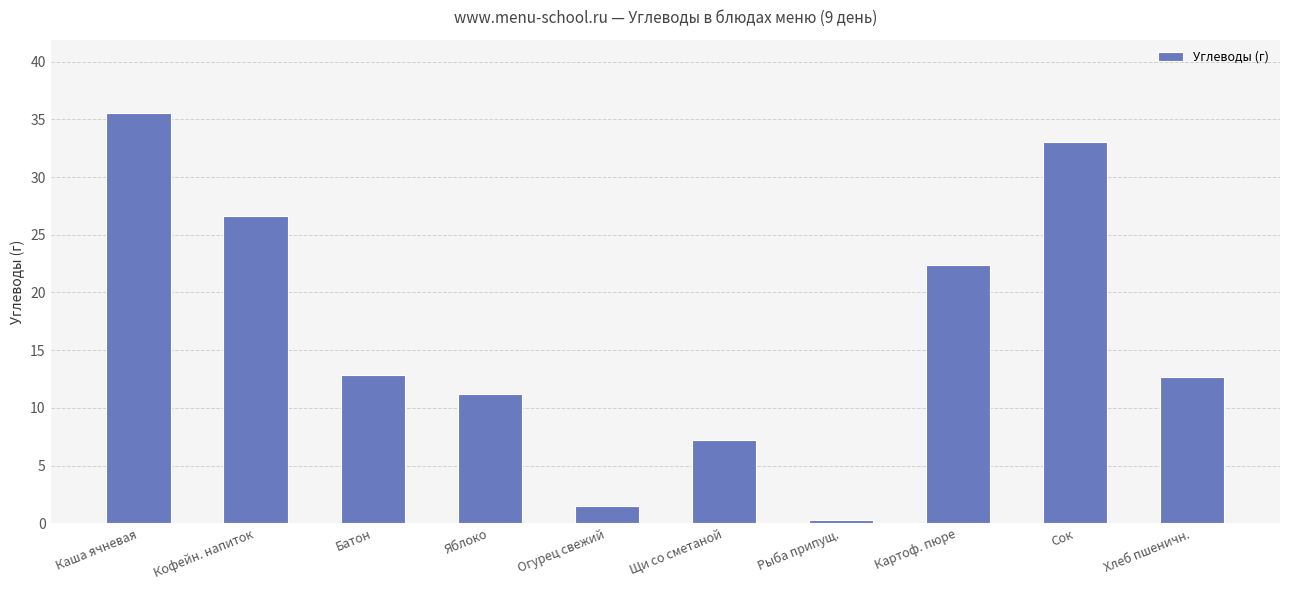

What is the change in value from Яблоко to Щи со сметаной?

-4.0